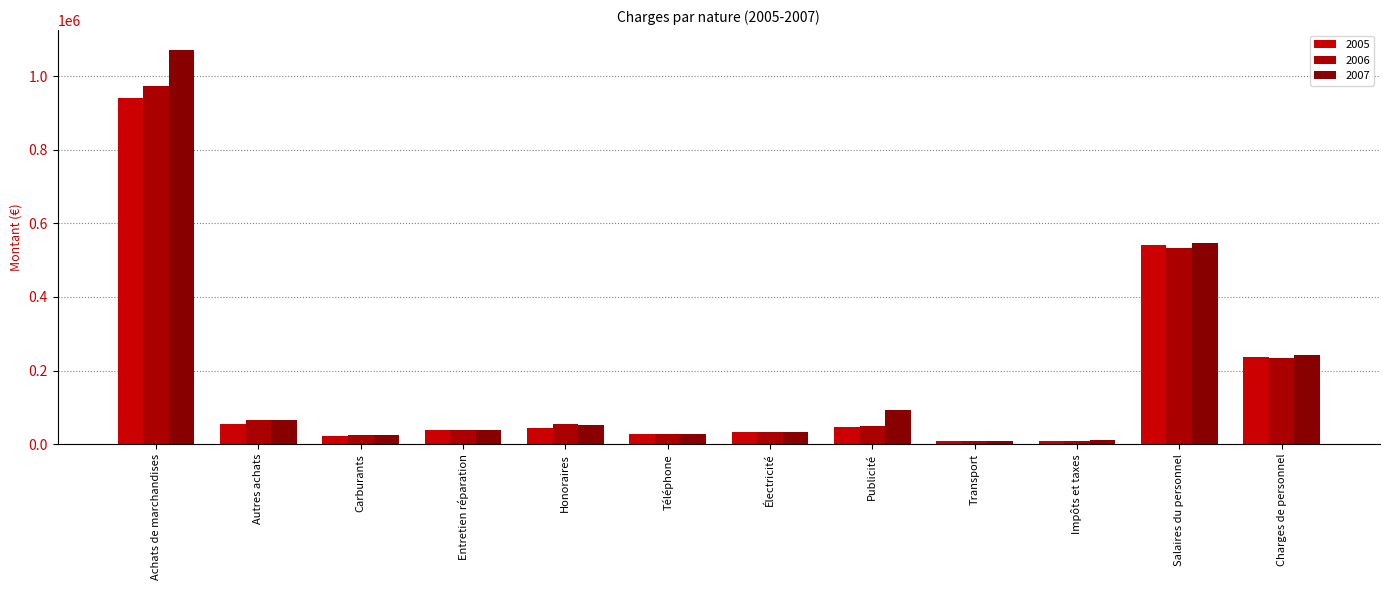

How many categories are shown in the chart?

12